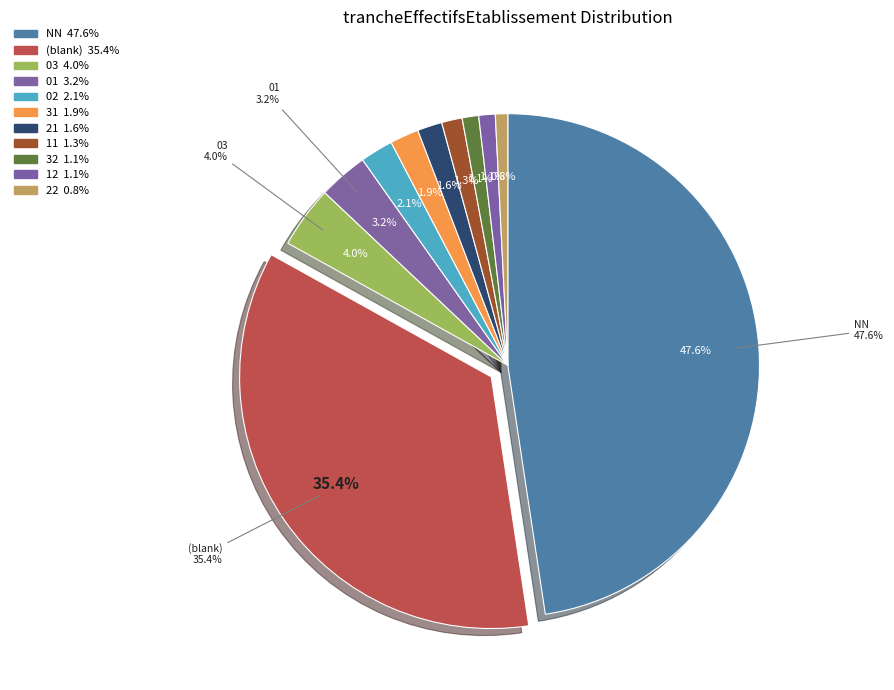

Do 22 and 32 together represent more than half of the pie?

No